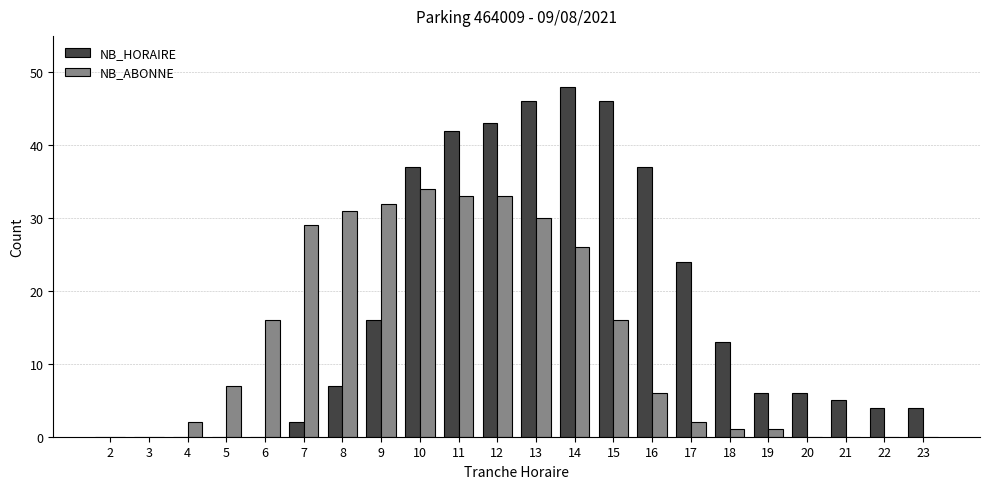

How many groups of bars are there?

22